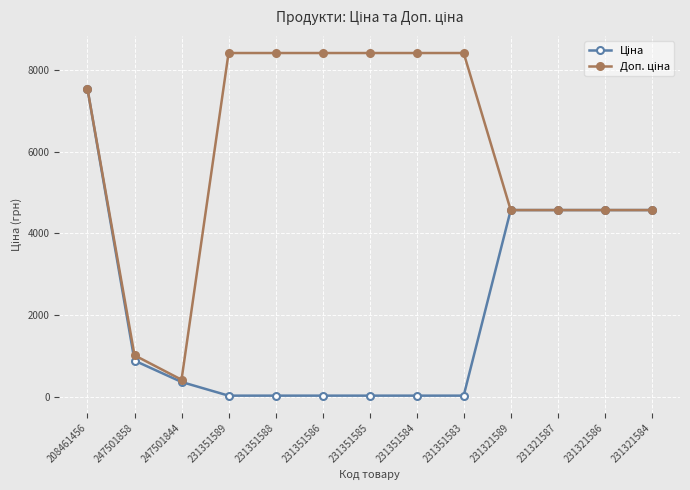

At which category is the sum across all series the highest?

208461456